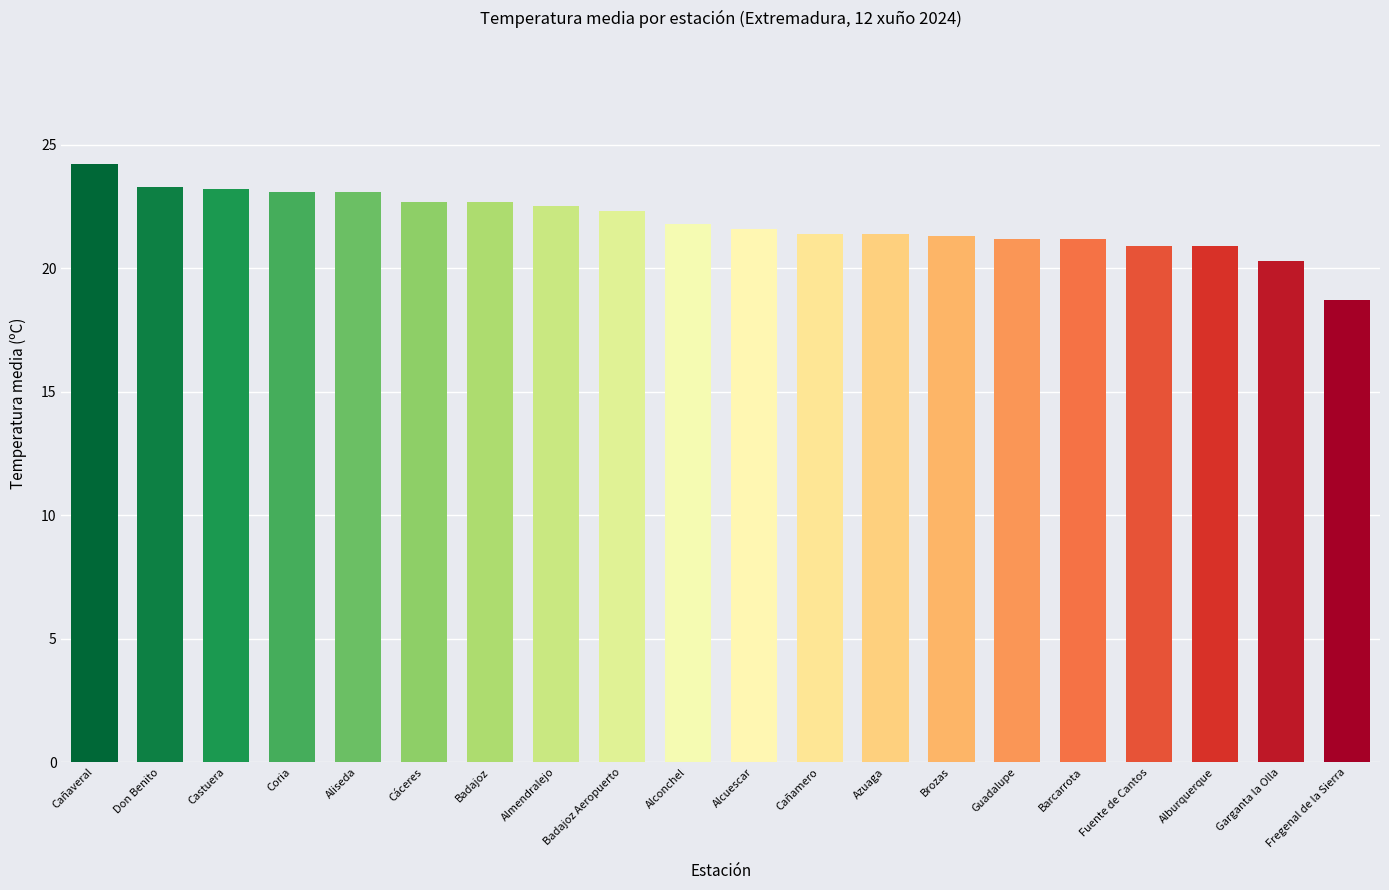

What is the difference between the maximum and minimum values?

5.5